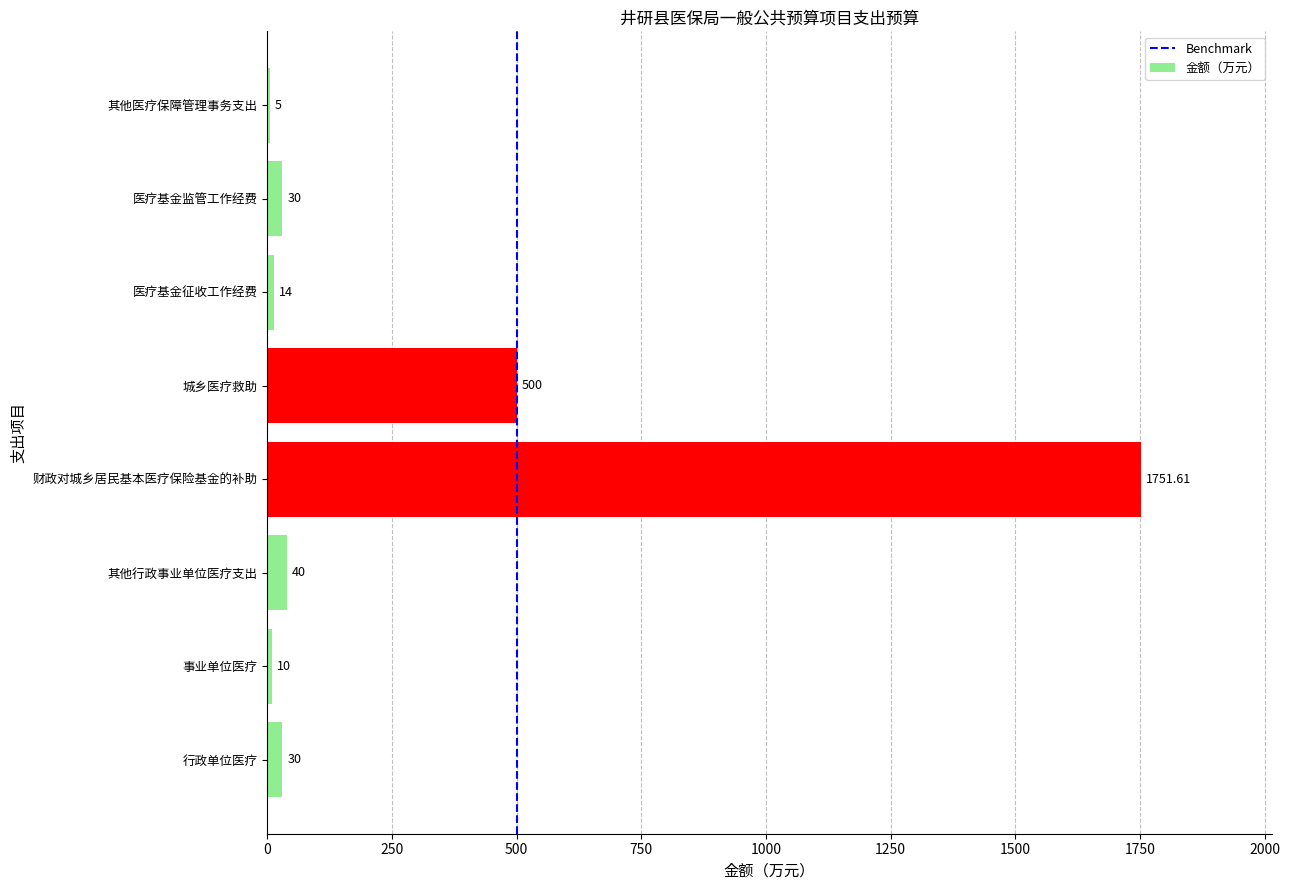

At which category does the chart reach its peak across all series?

财政对城乡居民基本医疗保险基金的补助